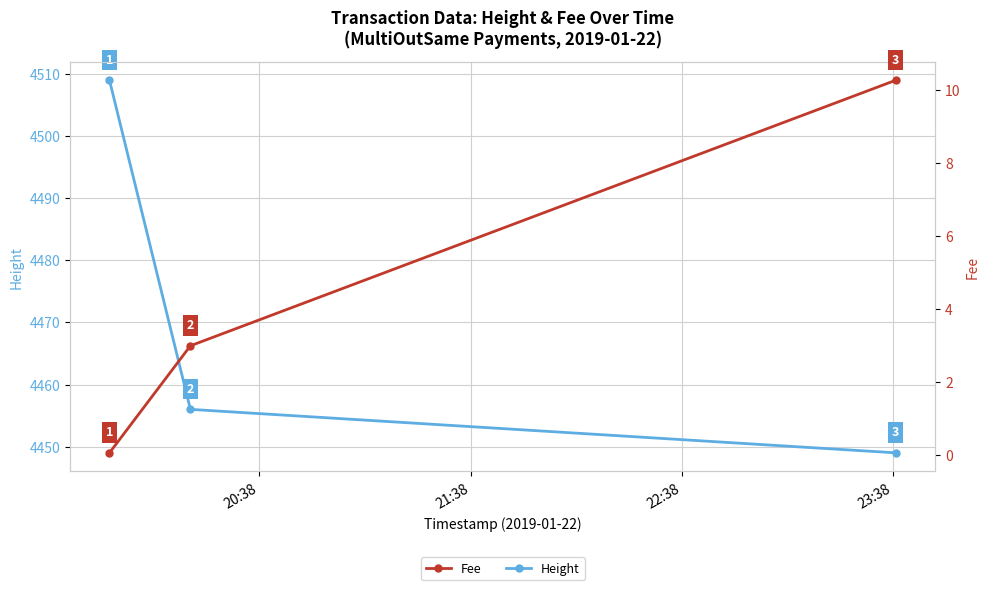

At how many categories does at least one series exceed 2574?

3